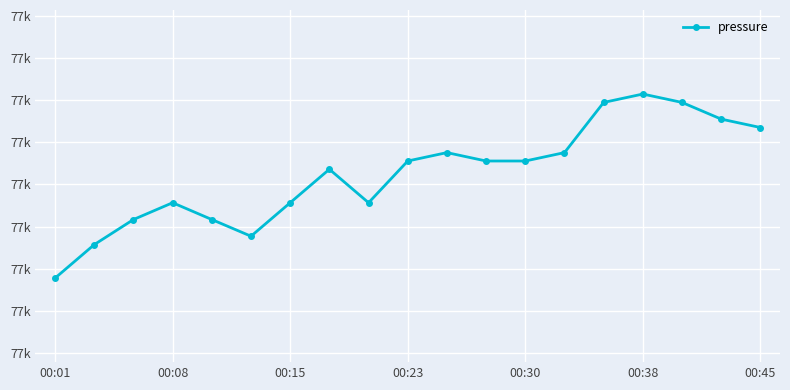

Is this an area chart (filled region under the line)?

No